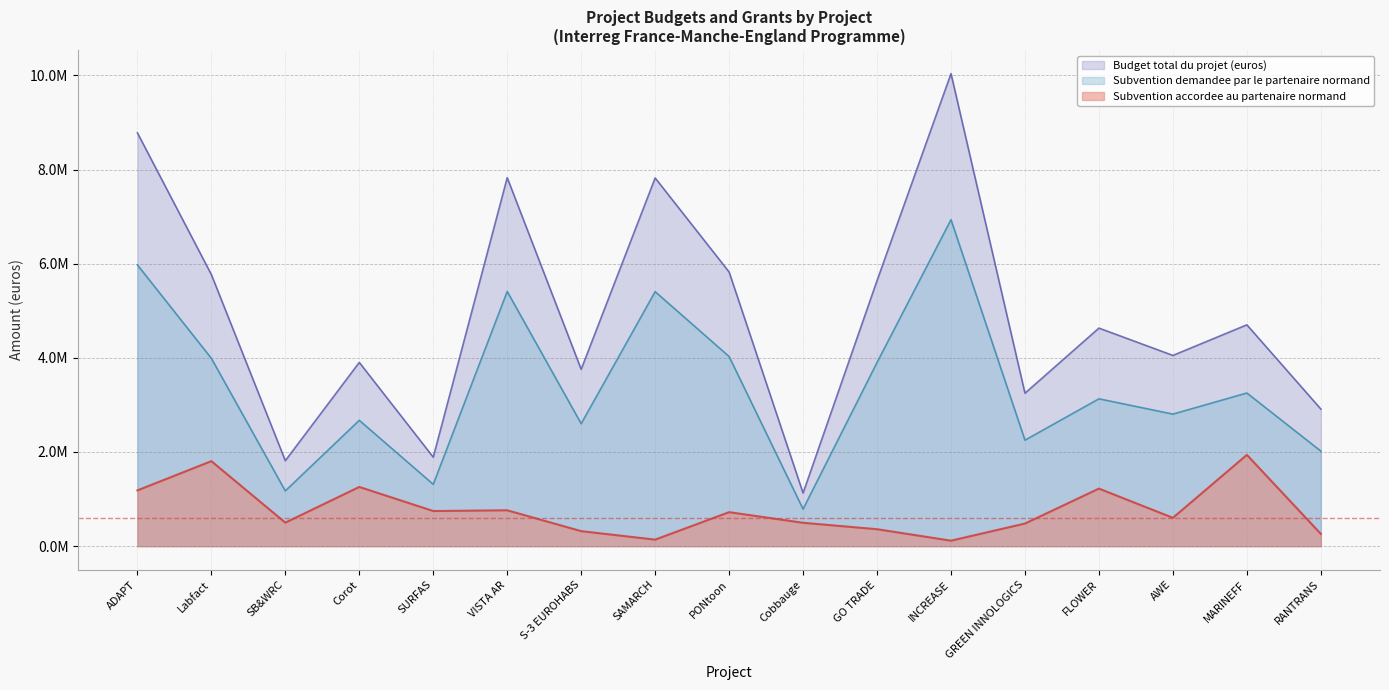

What is the average value of the Subvention demandee par le partenaire normand series?

3390895.1